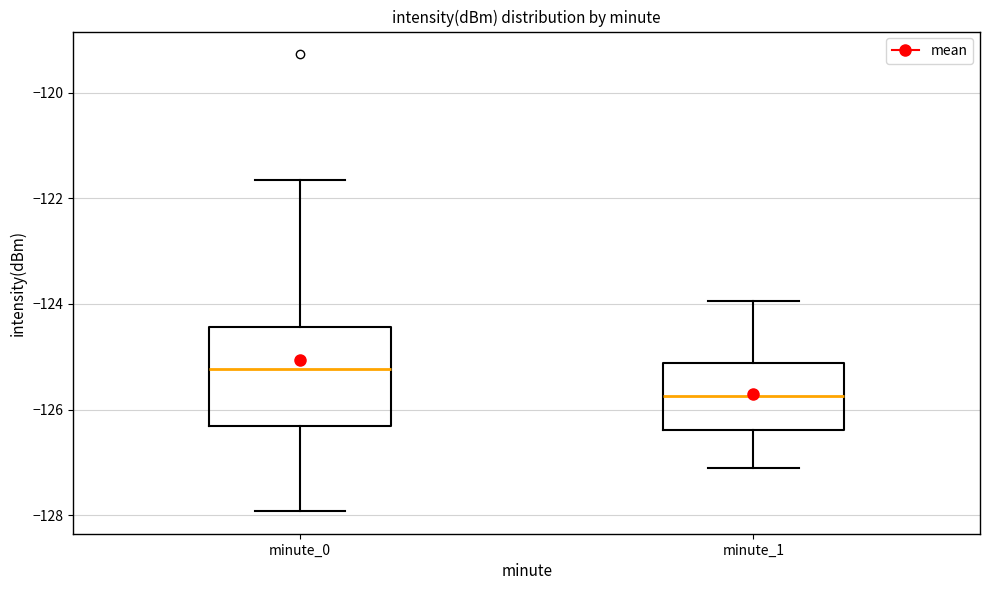

Reading left to right, transcribe this box plot: for each box, give where its median line is, the range the box spans, and where its two whiskers end, as read against the y-axis. The values are not printed on the chart, so give them approximately, as read against the axis.

minute_0: median -125.2, box -126.4 to -124.4, whiskers -128.0 to -121.6
minute_1: median -125.8, box -126.4 to -125.2, whiskers -127.0 to -124.0